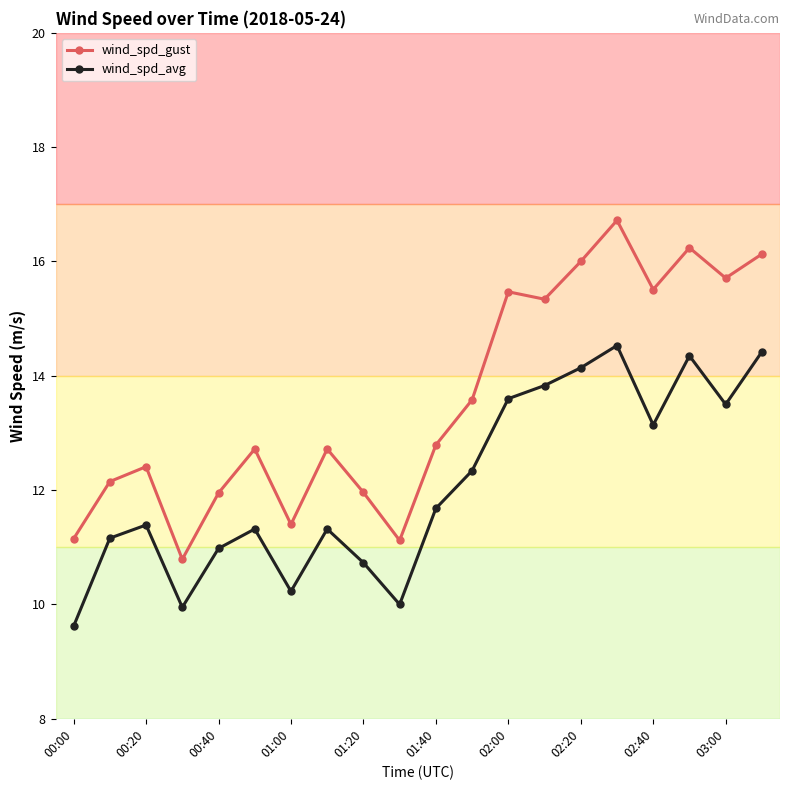

Which series has the largest total across all categories?

wind_spd_gust